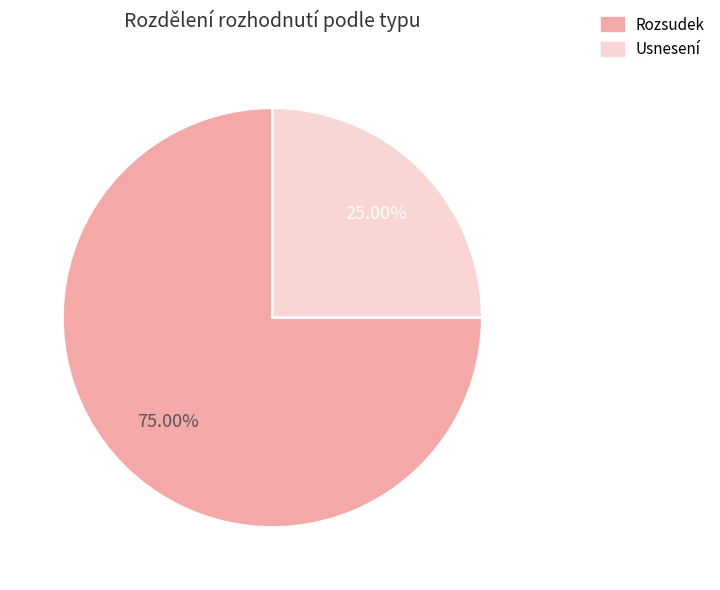

To the nearest percent, what is the average slice percentage?

50%